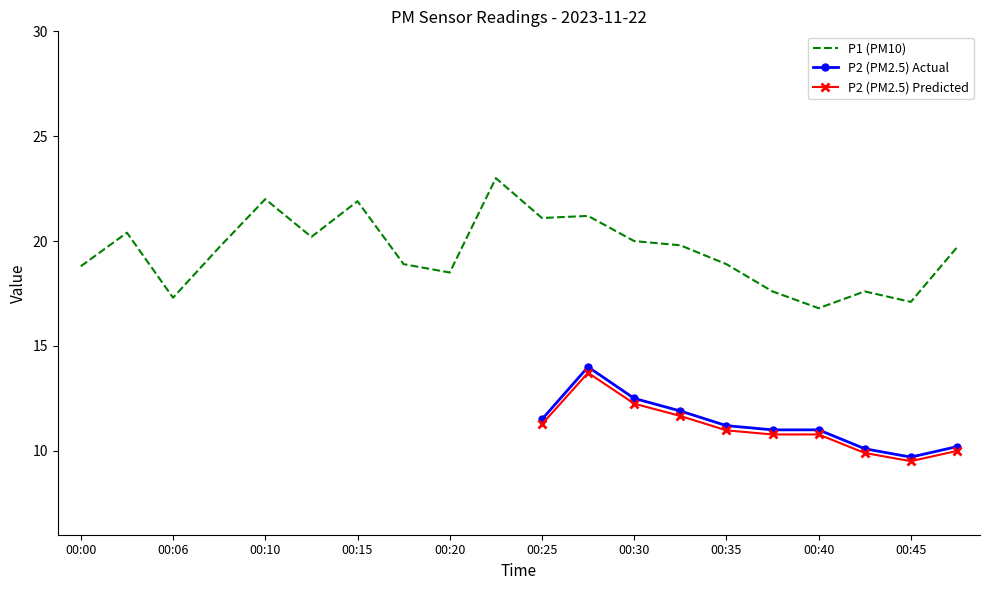

True or false: the data shows 7.9 at 00:10.

False